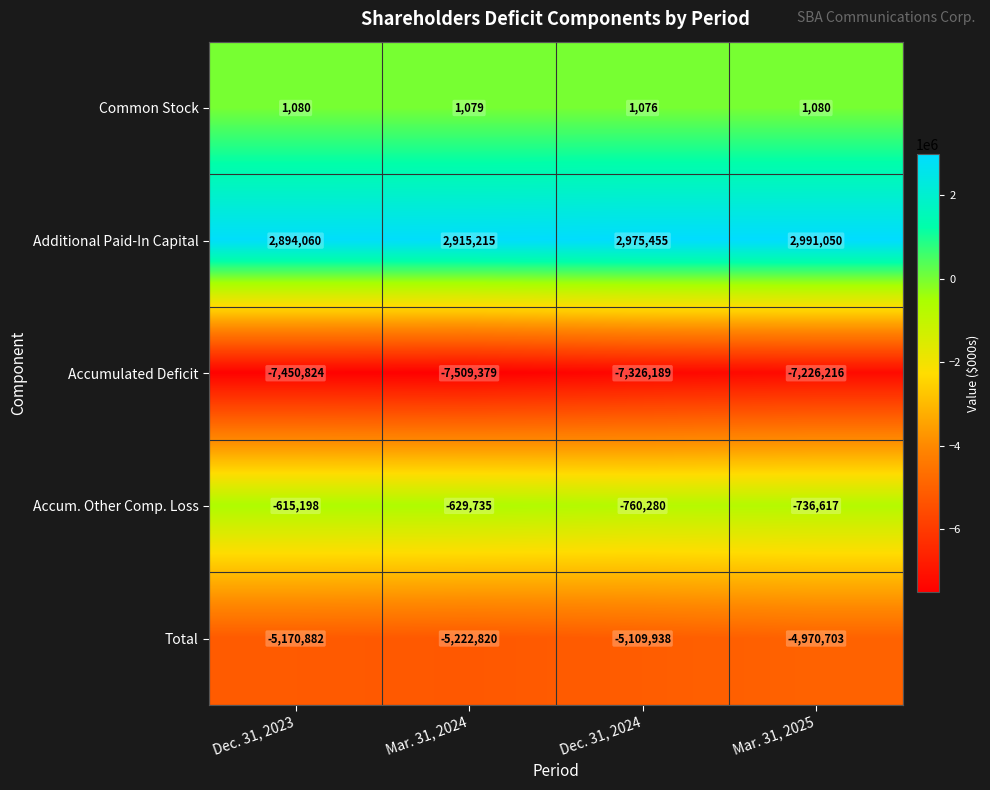

Where is Total nearest to the value -5096761?

Dec. 31, 2024